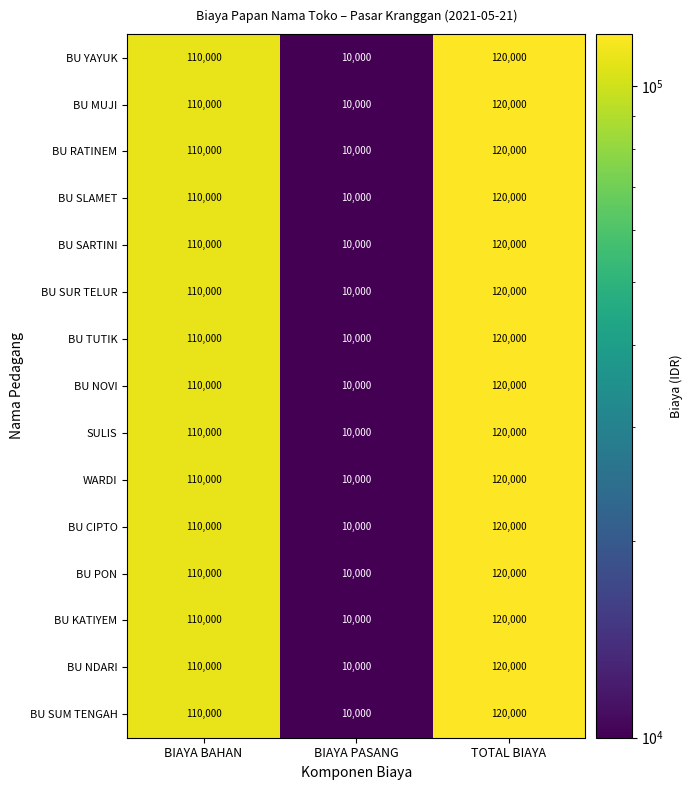

The BU RATINEM series shows 3655 at BIAYA PASANG. True or false?

False